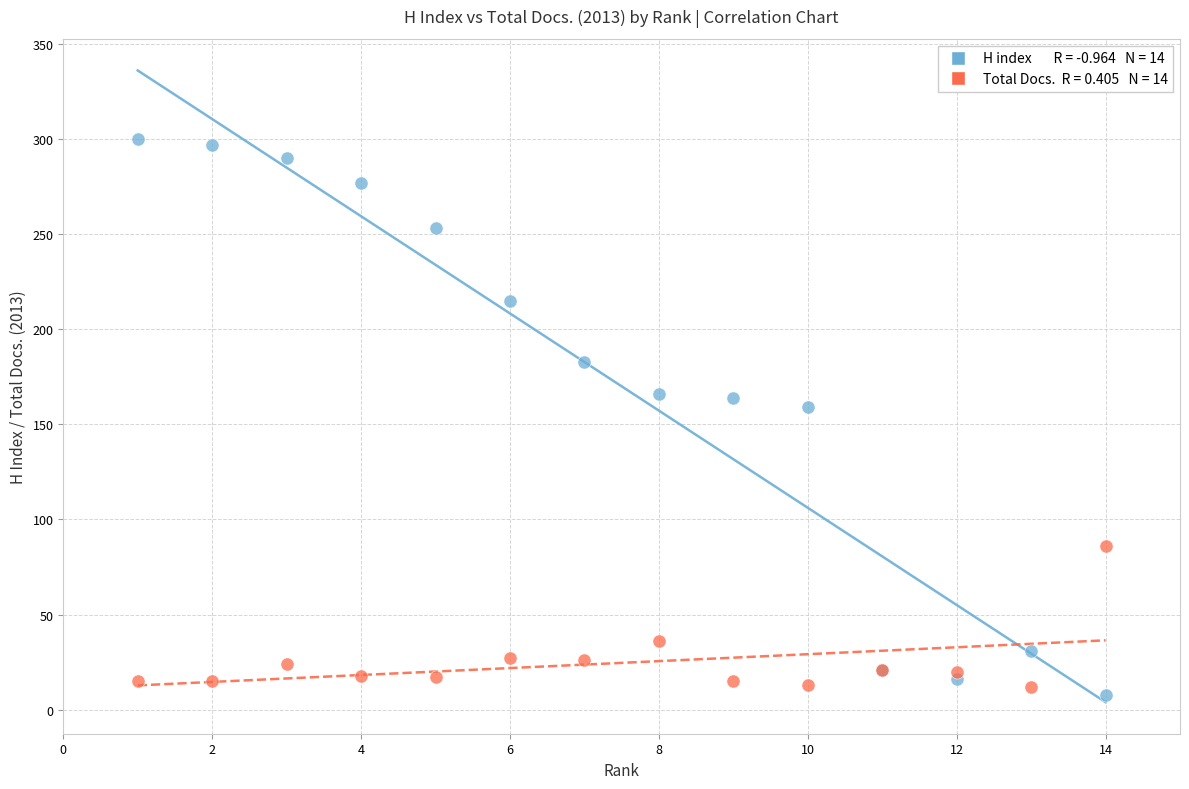

Across all series, what Y value is closest to 154?

159